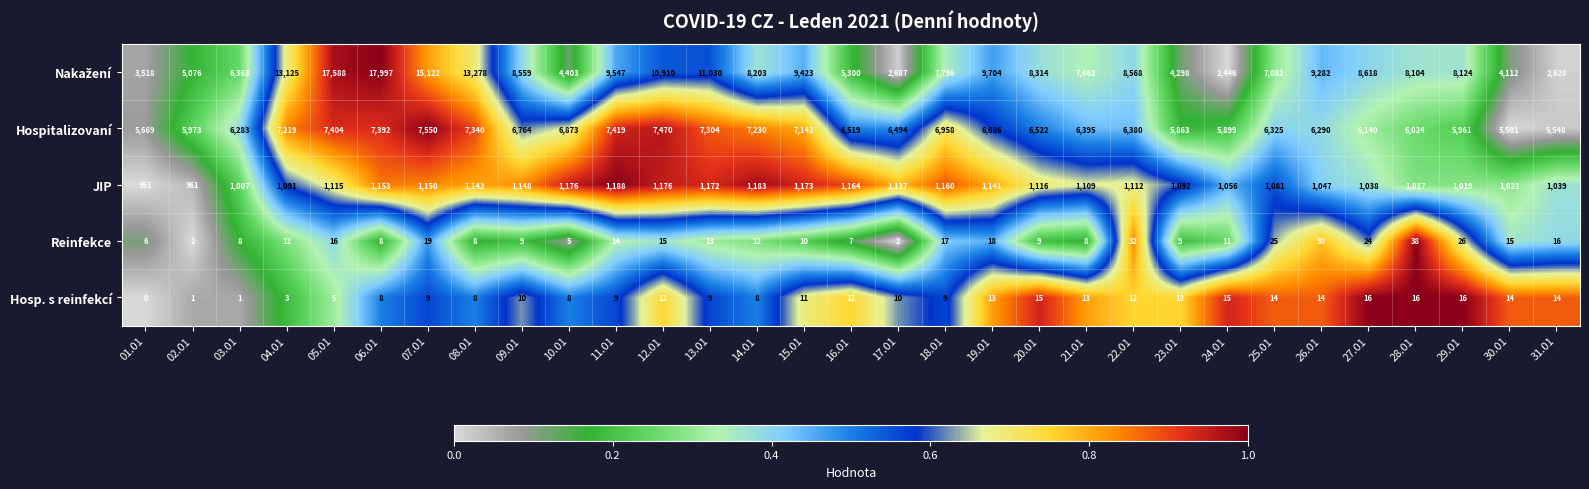

What is the approximate value of Hosp. s reinfekcí at 12.01, to the nearest 10?

10